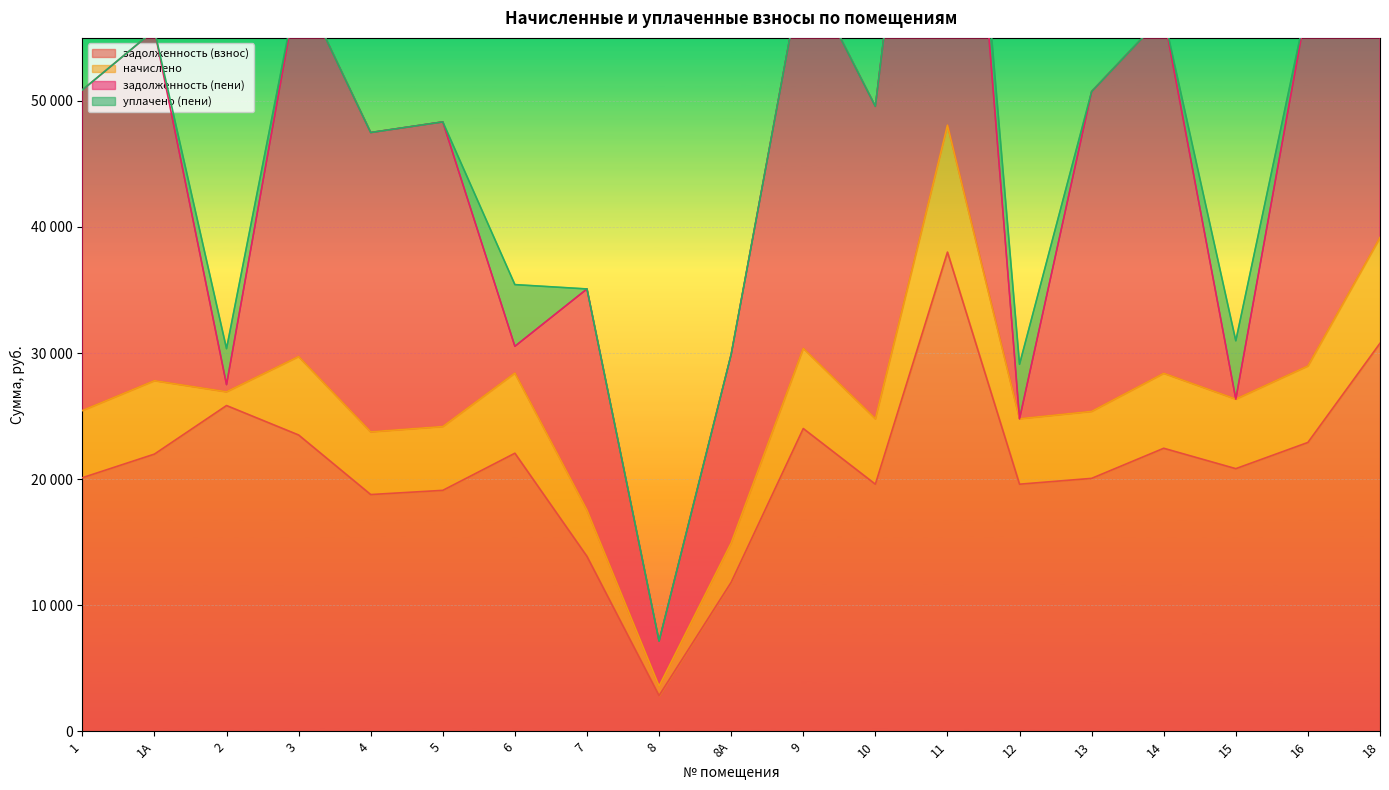

What value does the задолженность (взнос) series have at 8?

2824.8